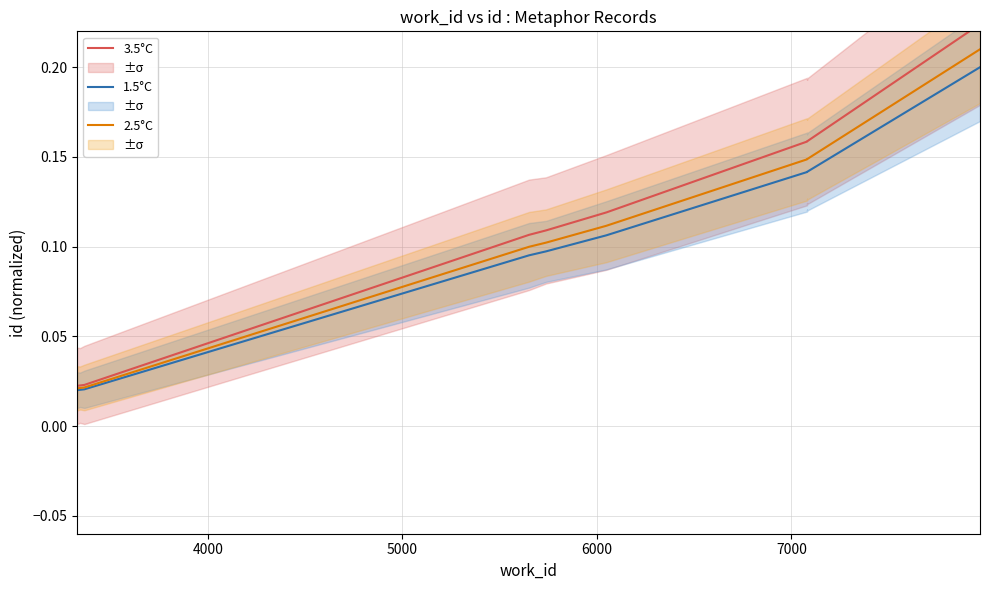

What are all the series names shown in the legend?

3.5°C, 1.5°C, 2.5°C